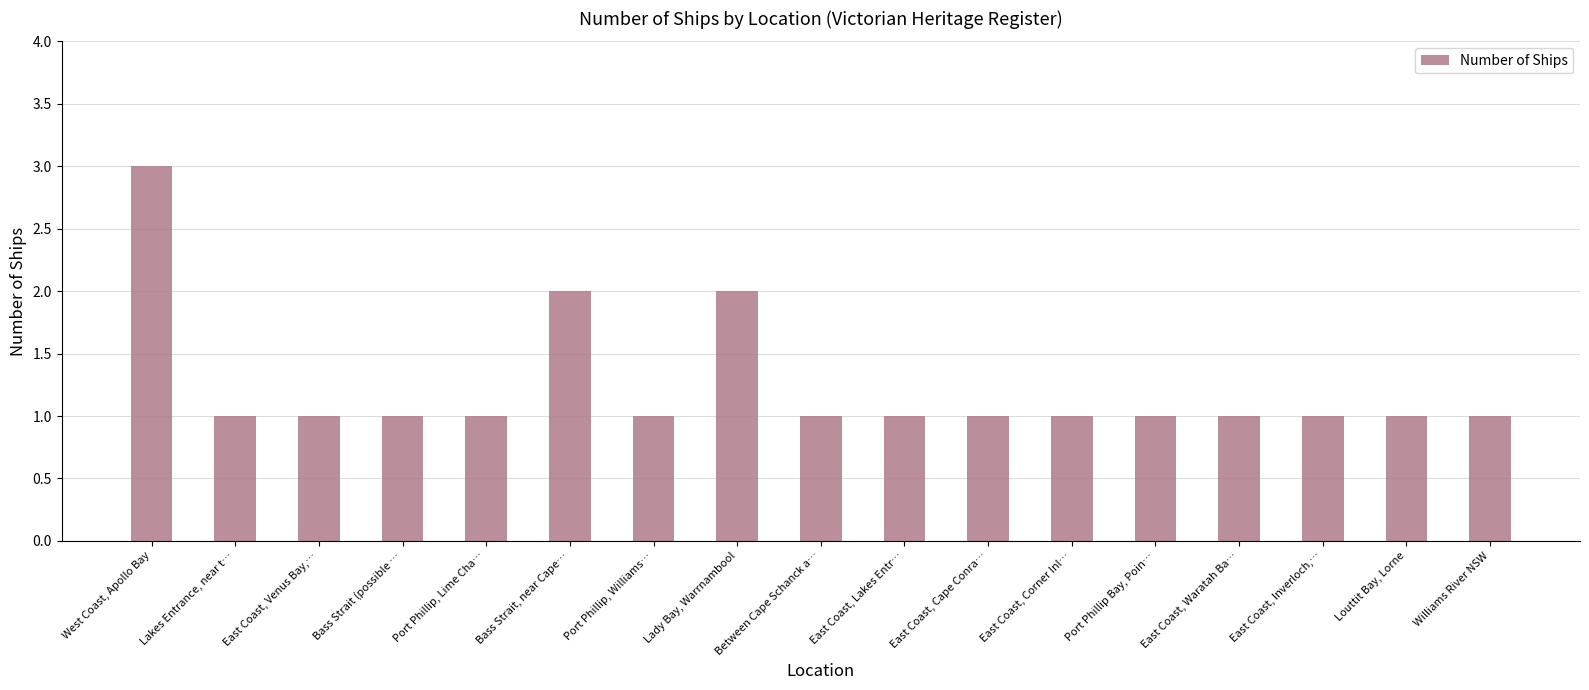

Reading left to right, list all the values displayed in this chart.

West Coast, Apollo Bay=3	Lakes Entrance, near t…=1	East Coast, Venus Bay,…=1	Bass Strait (possible …=1	Port Phillip, Lime Cha…=1	Bass Strait, near Cape…=2	Port Phillip, Williams…=1	Lady Bay, Warrnambool=2	Between Cape Schanck a…=1	East Coast, Lakes Entr…=1	East Coast, Cape Conra…=1	East Coast, Corner Inl…=1	Port Phillip Bay, Poin…=1	East Coast, Waratah Ba…=1	East Coast, Inverloch,…=1	Louttit Bay, Lorne=1	Williams River NSW=1